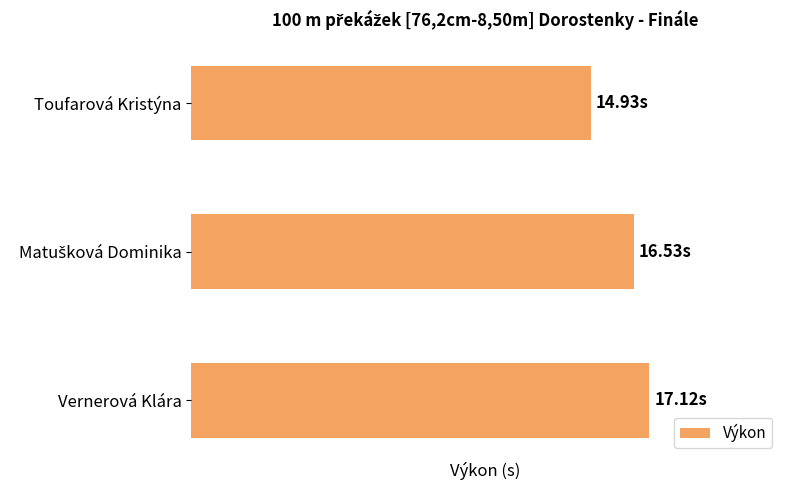

Does the chart contain any negative values?

No